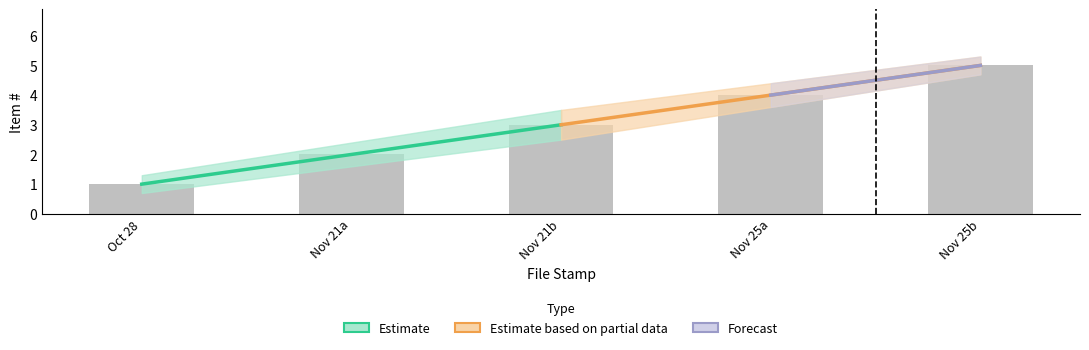

Rank the categories by Item # upper value from lowest to highest.

2019-10-28, 2019-11-21, 2019-11-21, 2019-11-25, 2019-11-25